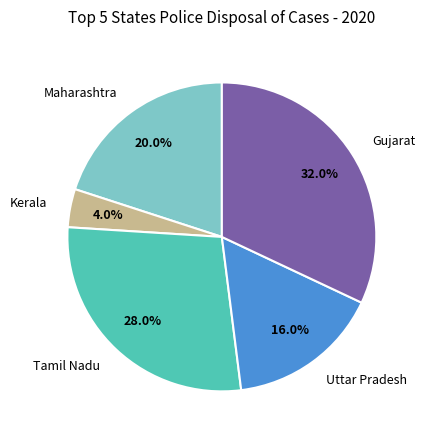

What percentage do Kerala and Gujarat together represent?

36.0%